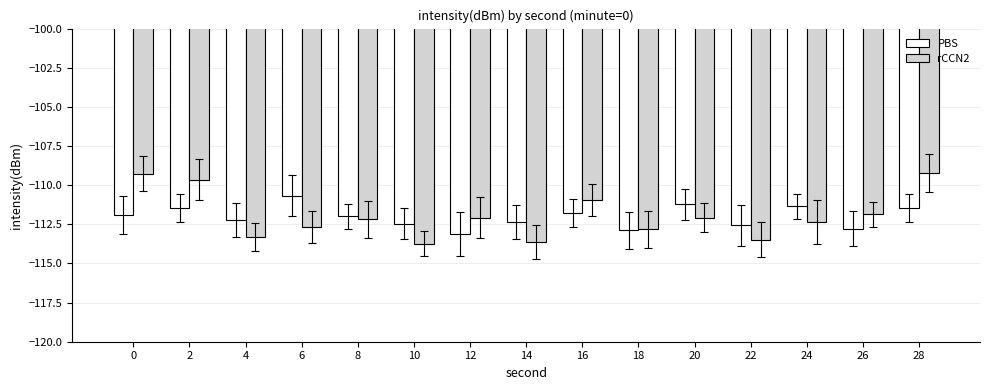

How many data points in PBS are less than -111?

14